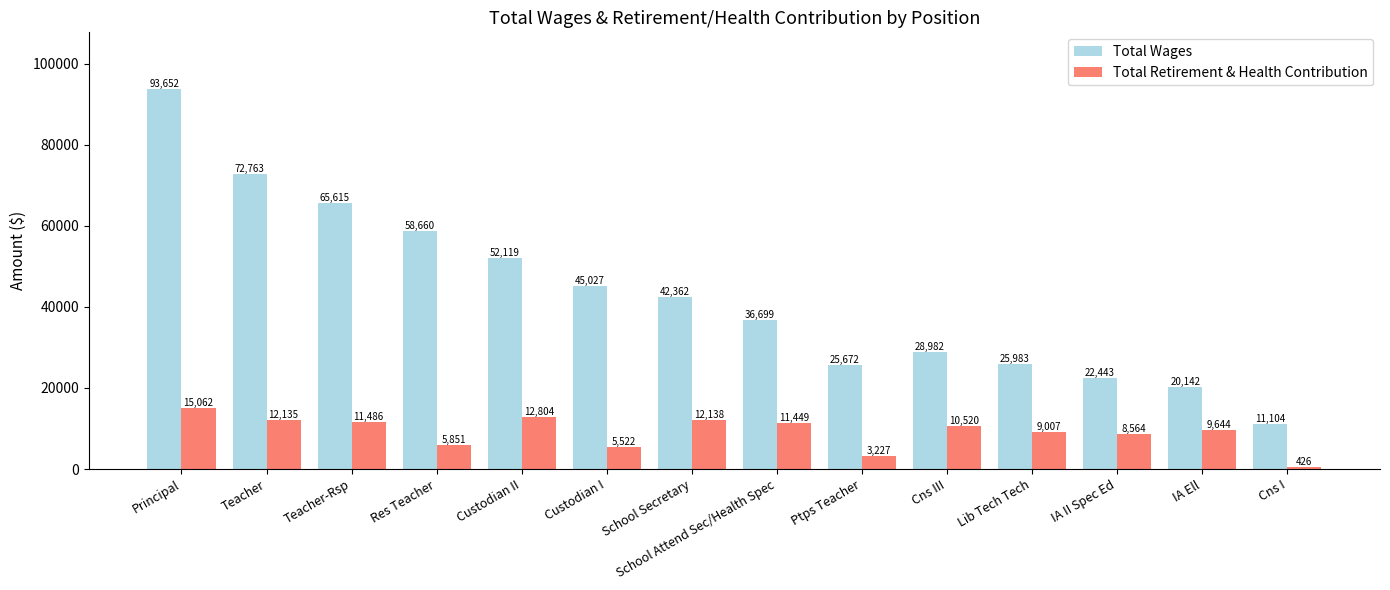

The Total Retirement & Health Contribution series shows 11449.0 at School Attend Sec/Health Spec. True or false?

True